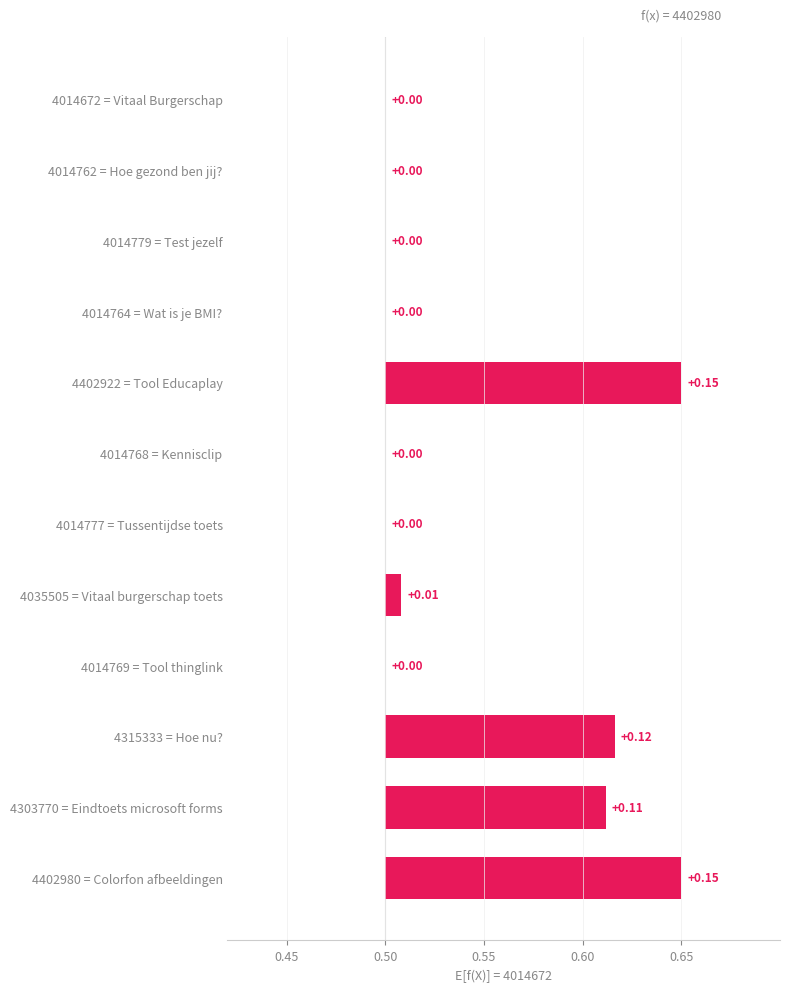

How many distinct data groups are displayed?

1